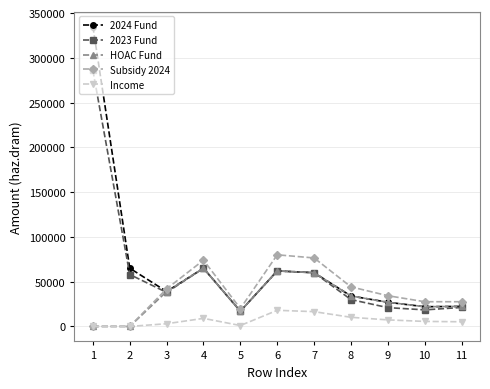

Does the chart display data point markers on the line(s)?

Yes